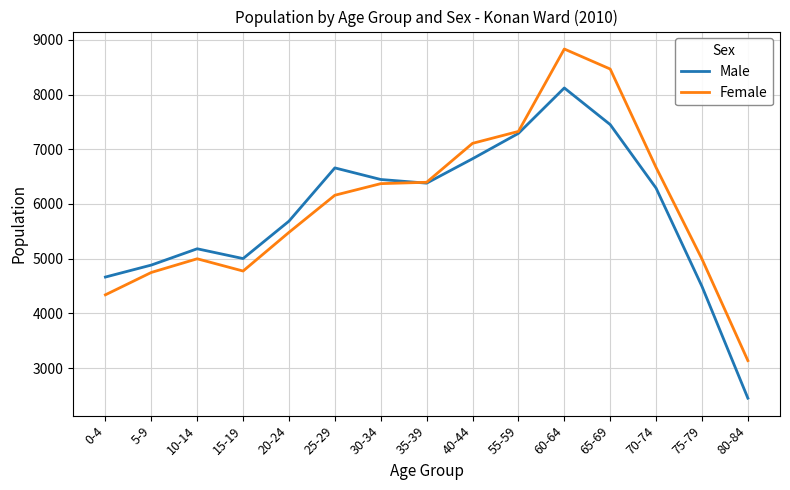

At which category does Male reach its first local peak?

10-14